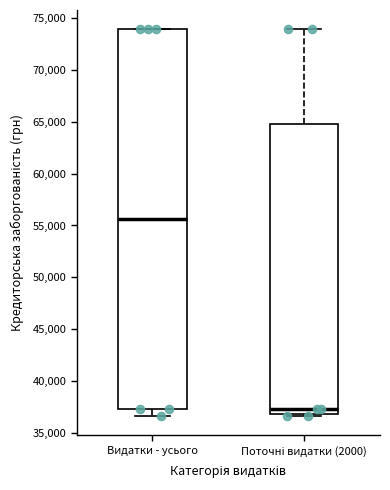

Which box is the tallest, from its lower edge to its upper edge?

Видатки - усього